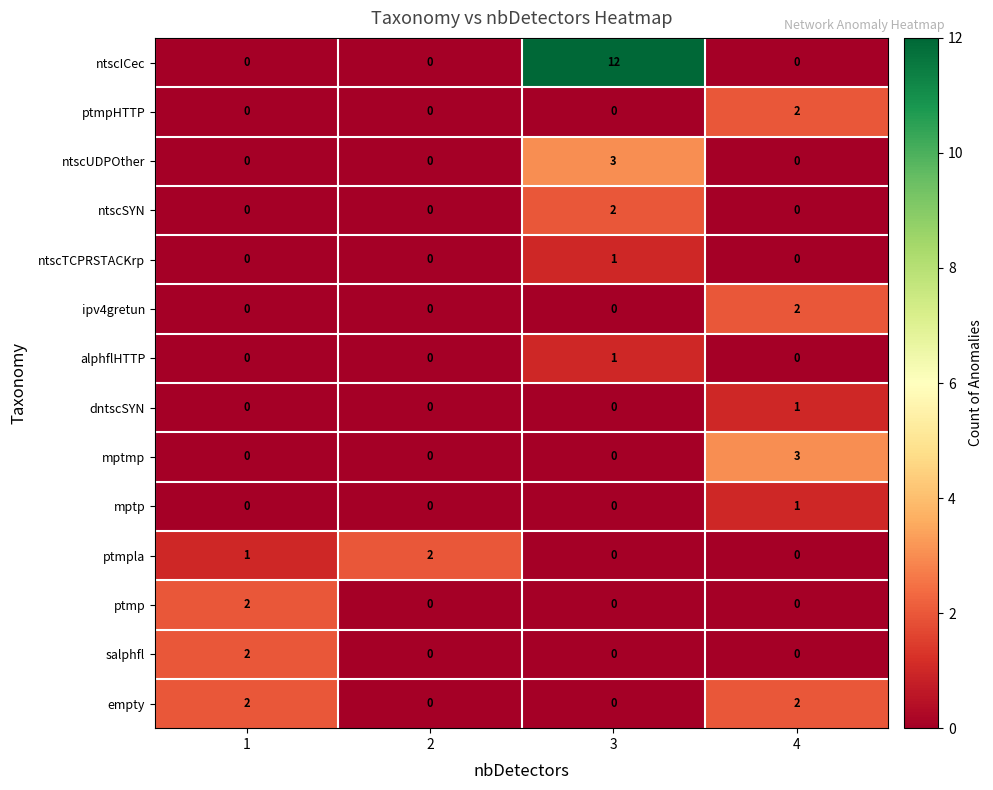

True or false: ntscSYN has a value of 1 at 2.

False